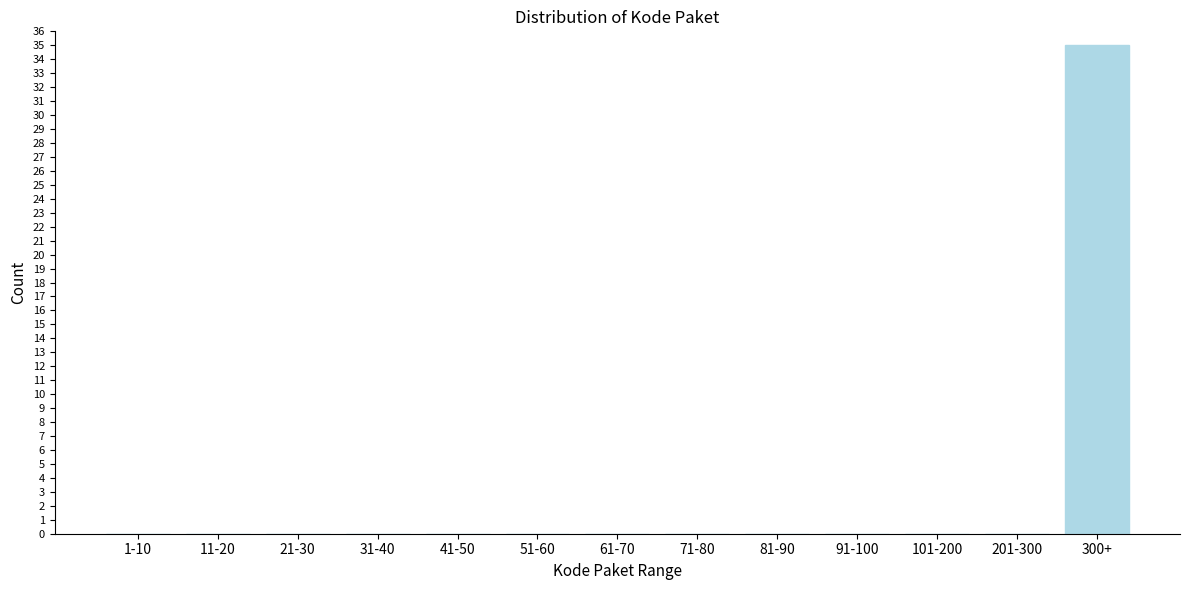

Reading left to right, list all the values displayed in this chart.

1-10=0	11-20=0	21-30=0	31-40=0	41-50=0	51-60=0	61-70=0	71-80=0	81-90=0	91-100=0	101-200=0	201-300=0	300+=35